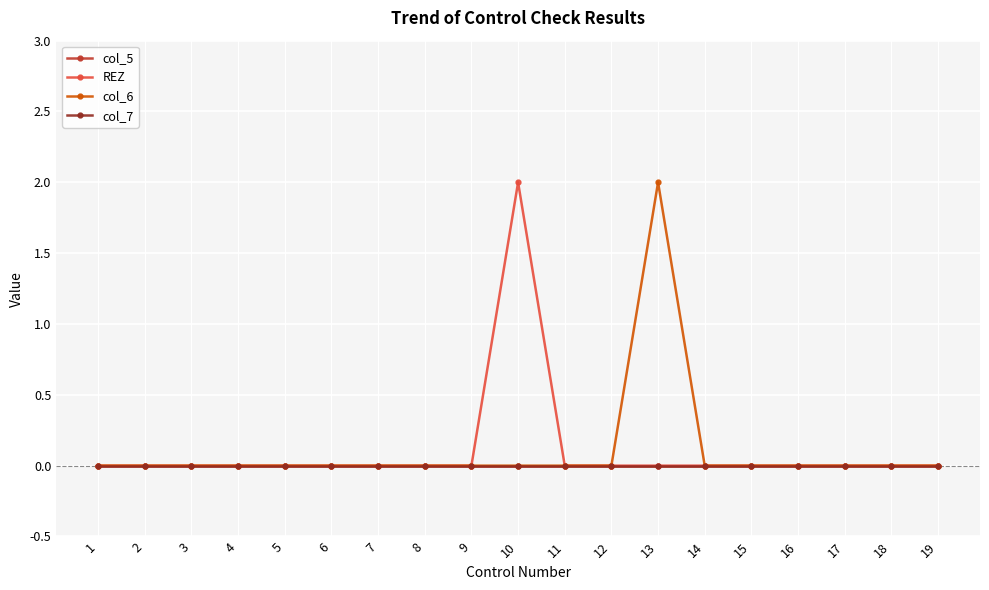

At how many categories does at least one series exceed 1?

2